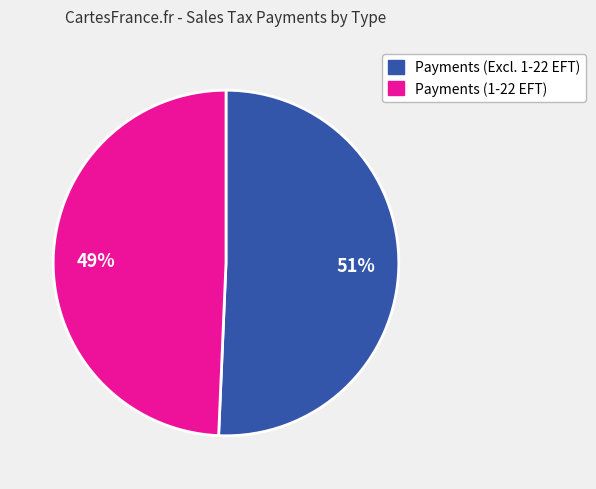

To the nearest percent, what is the average slice percentage?

50%